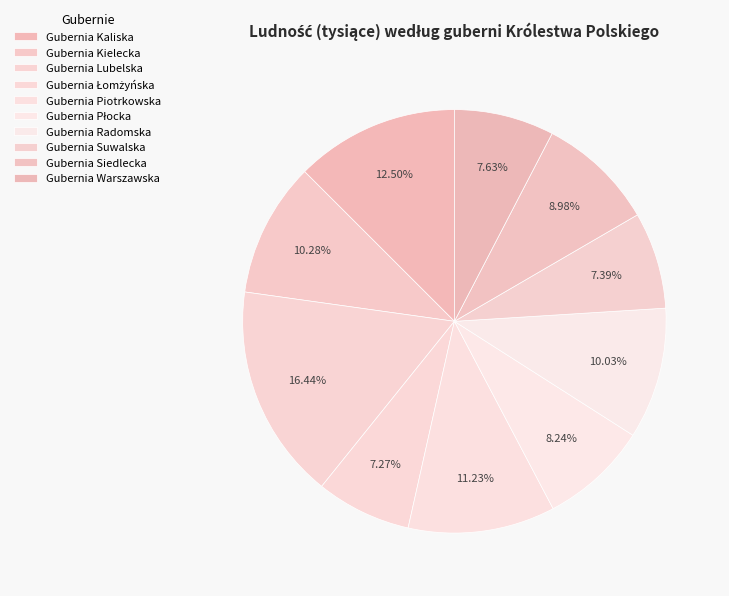

True or false: Gubernia Warszawska accounts for 8% of the total.

True